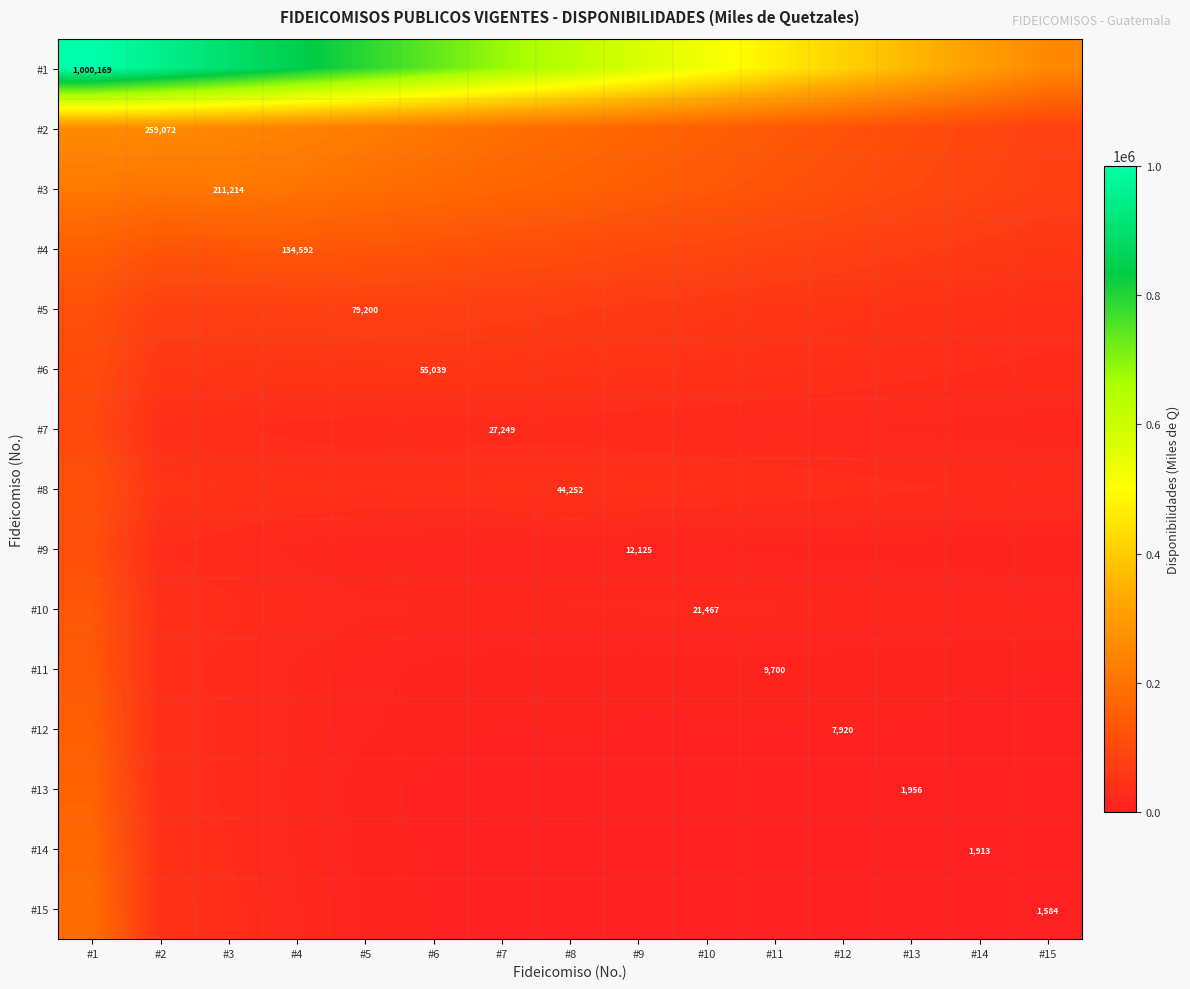

What is the difference between the highest and lowest values at #1?

901626.2